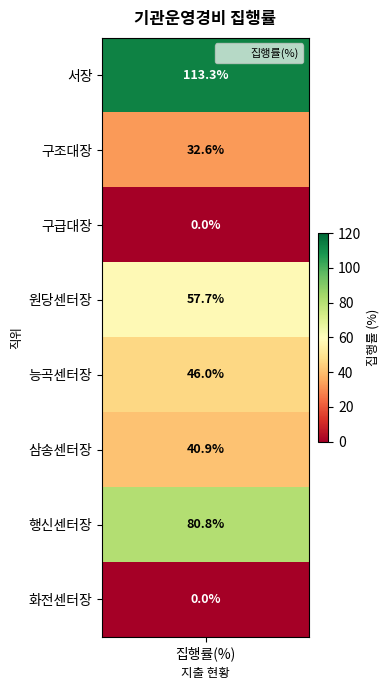

Rank the categories by value from highest to lowest.

서장, 행신센터장, 원당센터장, 능곡센터장, 삼송센터장, 구조대장, 구급대장, 화전센터장